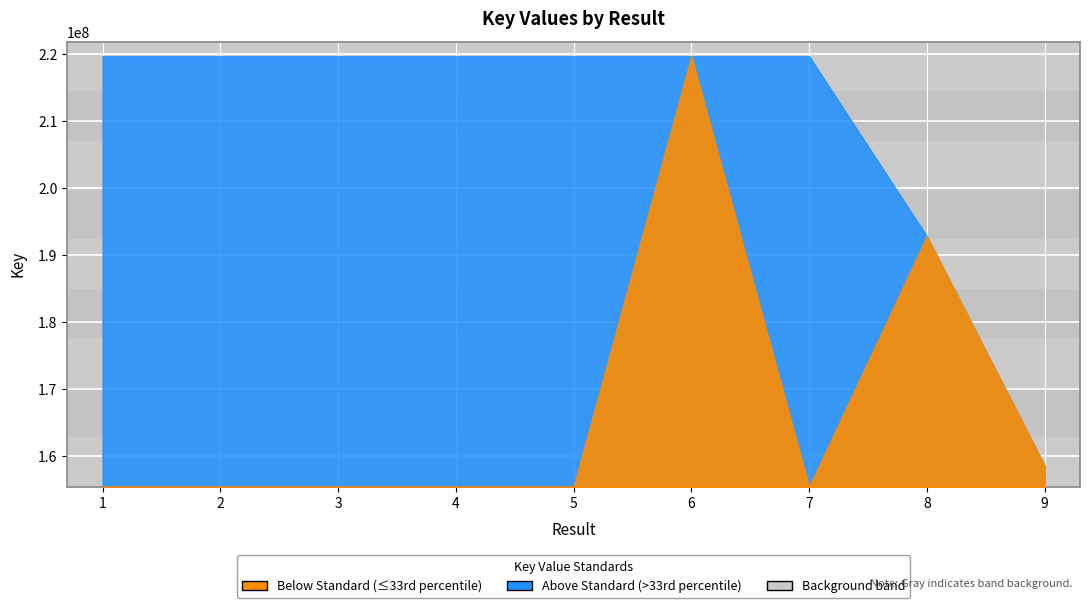

Does the chart display data point markers on the line(s)?

No